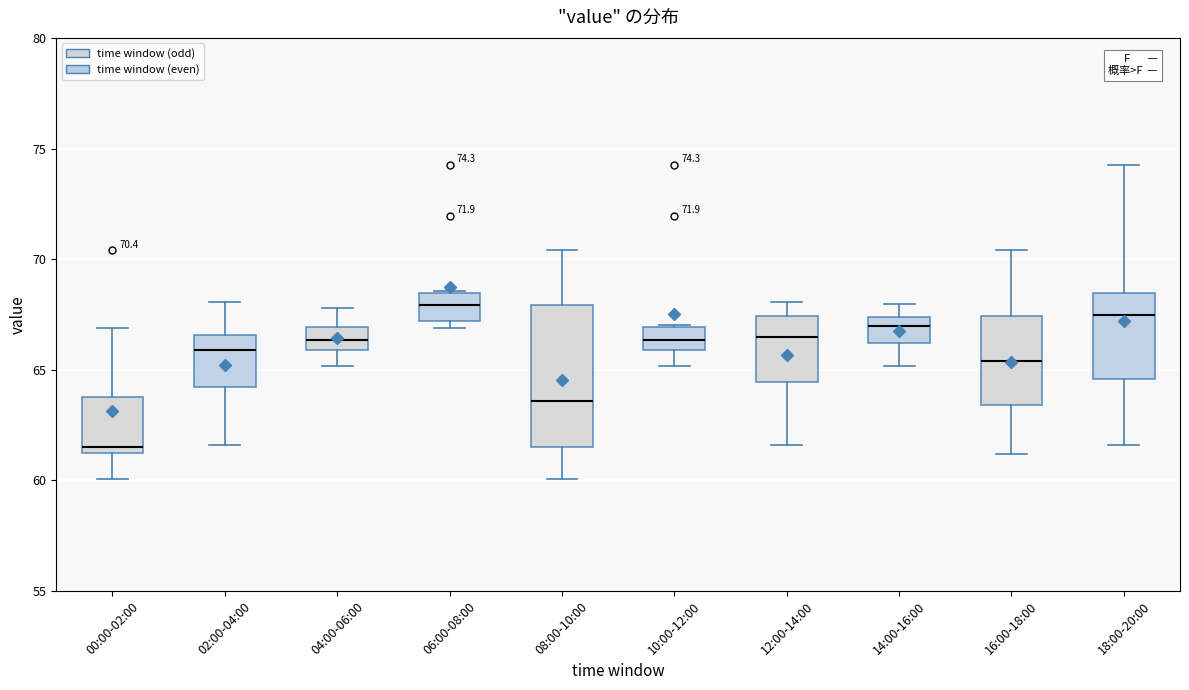

Which box has the lowest median line?

00:00-02:00